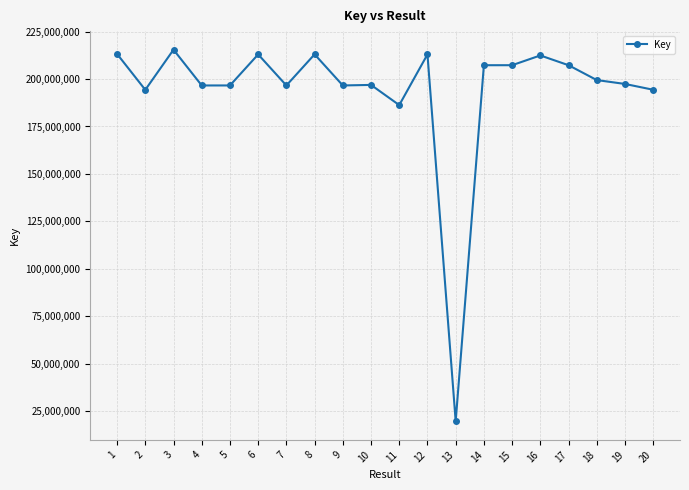

True or false: the data has more than 2 interior local peaks.

True